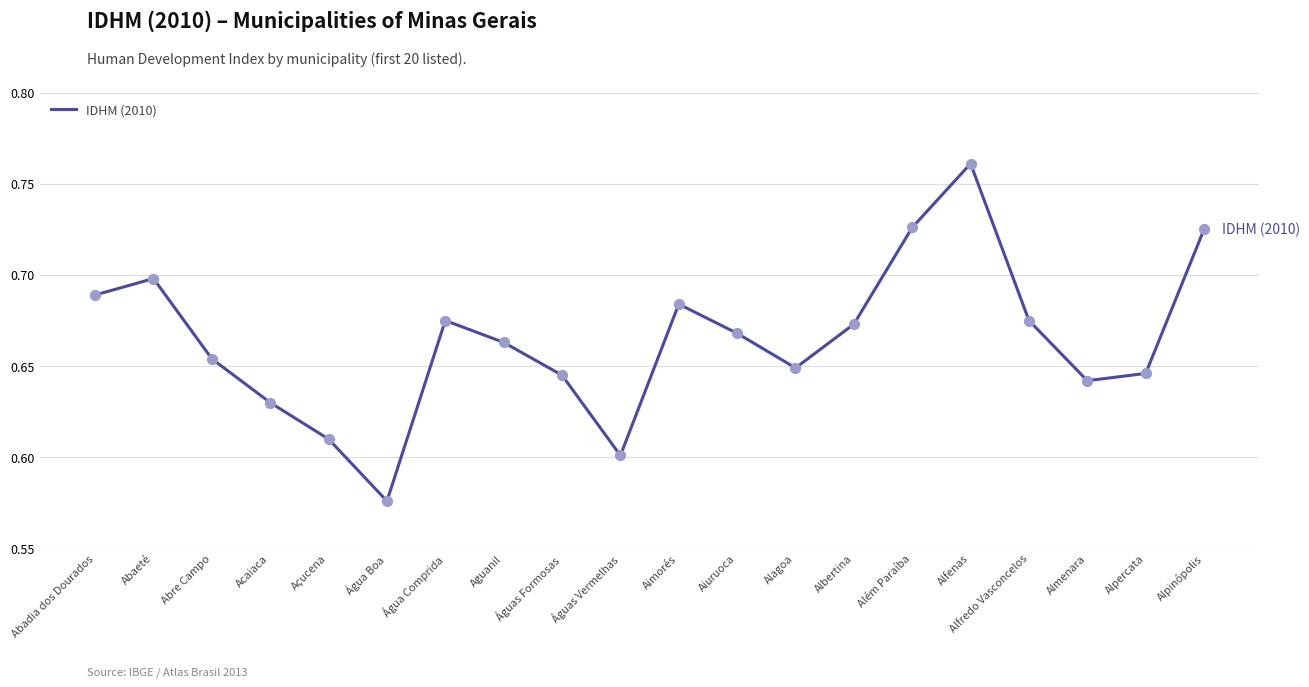

Between Além Paraíba and Abadia dos Dourados, which is larger?

Além Paraíba